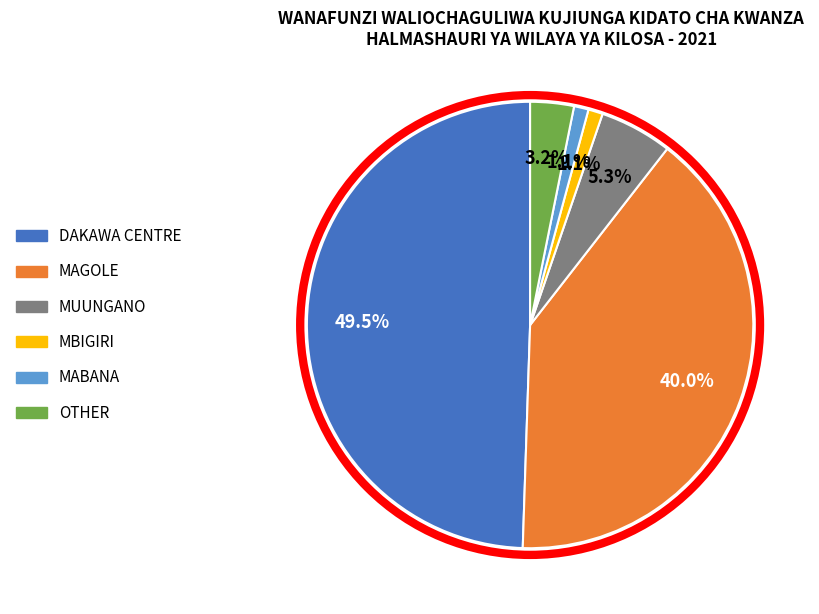

Which slice is the largest?

DAKAWA CENTRE